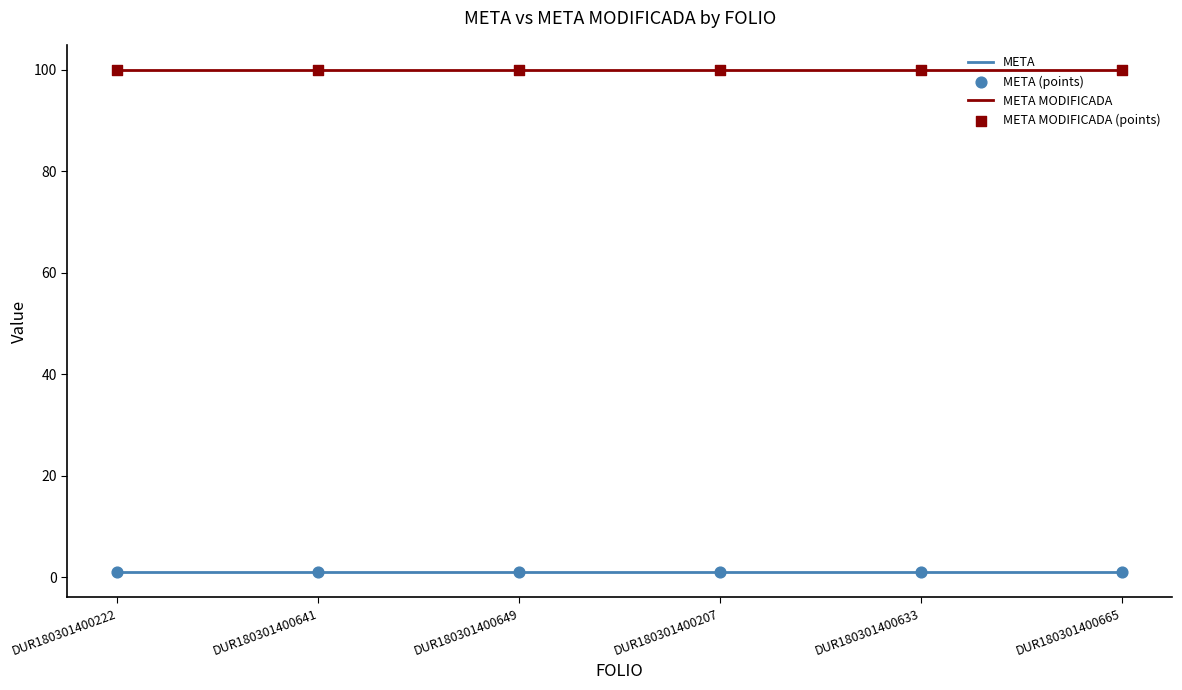

What is the maximum value for META MODIFICADA?

100